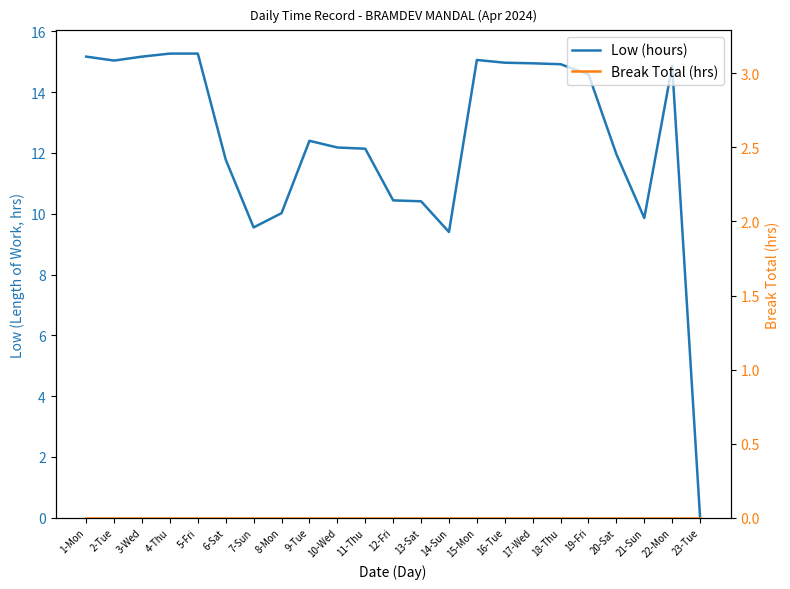

Reading left to right, list all the values displayed in this chart.

Low (hours): 1-Mon=15.2	2-Tue=15.0	3-Wed=15.2	4-Thu=15.3	5-Fri=15.3	6-Sat=11.8	7-Sun=9.6	8-Mon=10.0	9-Tue=12.4	10-Wed=12.2	11-Thu=12.1	12-Fri=10.4	13-Sat=10.4	14-Sun=9.4	15-Mon=15.1	16-Tue=15.0	17-Wed=14.9	18-Thu=14.9	19-Fri=14.6	20-Sat=12.0	21-Sun=9.9	22-Mon=14.9	23-Tue=0.0
Break Total (hrs): 1-Mon=0.0	2-Tue=0.0	3-Wed=0.0	4-Thu=0.0	5-Fri=0.0	6-Sat=0.0	7-Sun=0.0	8-Mon=0.0	9-Tue=0.0	10-Wed=0.0	11-Thu=0.0	12-Fri=0.0	13-Sat=0.0	14-Sun=0.0	15-Mon=0.0	16-Tue=0.0	17-Wed=0.0	18-Thu=0.0	19-Fri=0.0	20-Sat=0.0	21-Sun=0.0	22-Mon=0.0	23-Tue=0.0